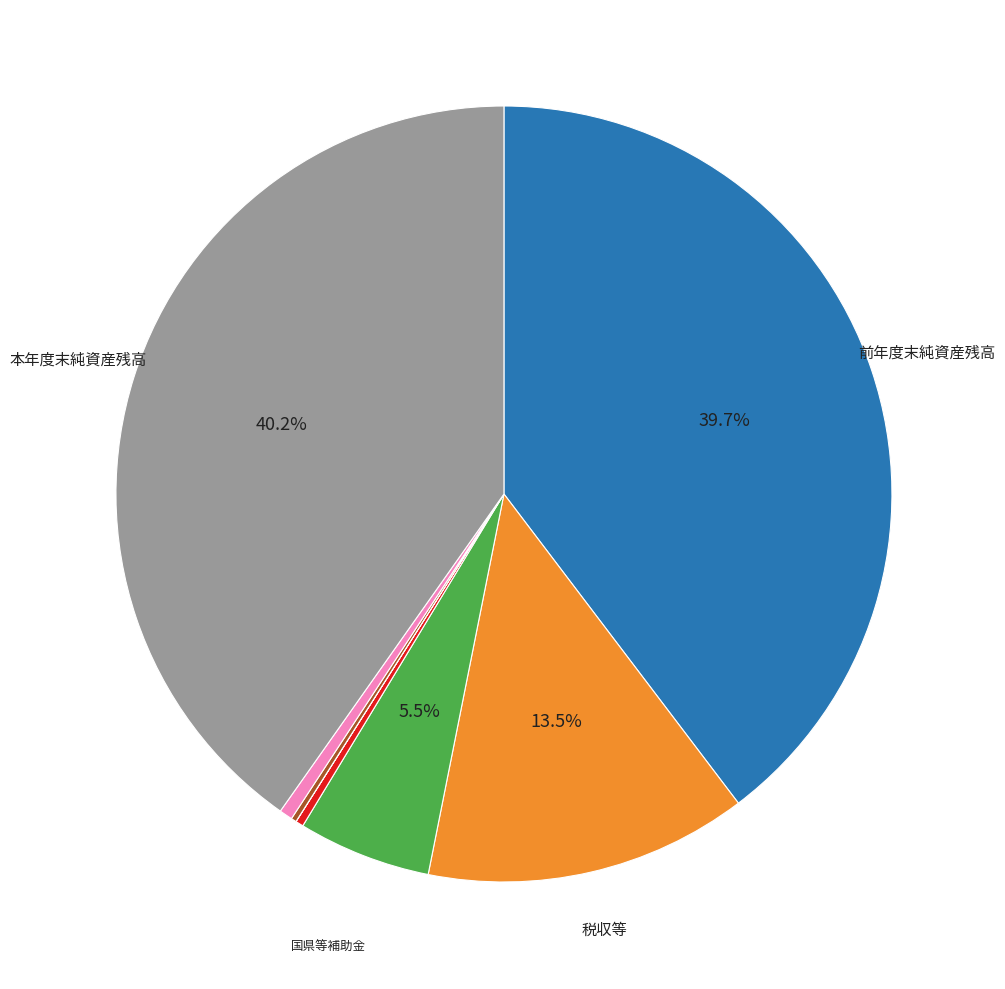

Is there a majority slice in this chart?

No